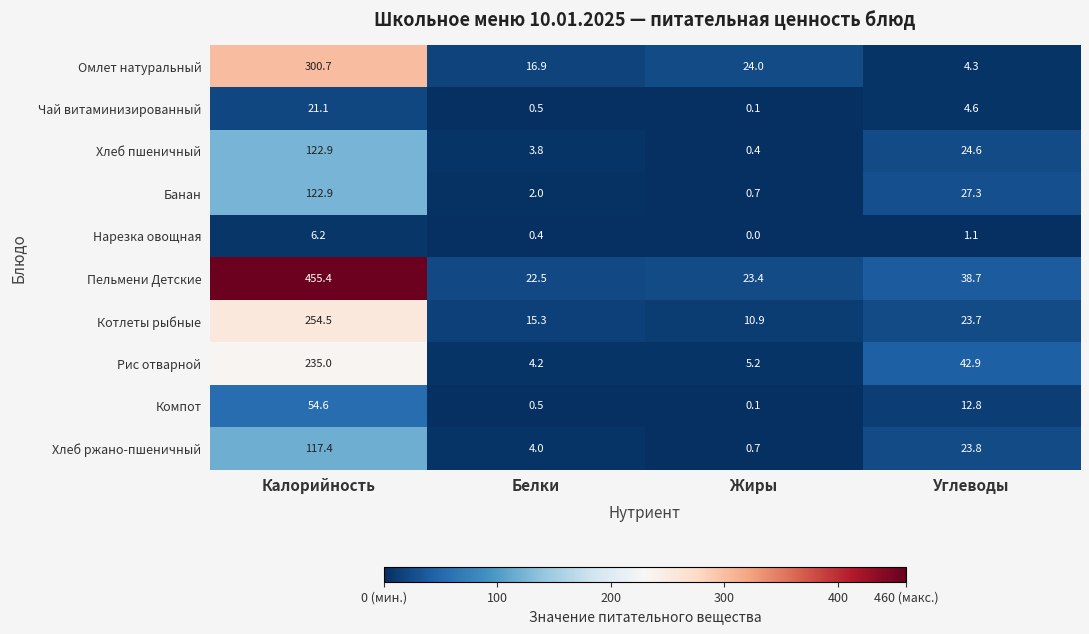

Which series has the largest range (max minus min)?

Пельмени Детские